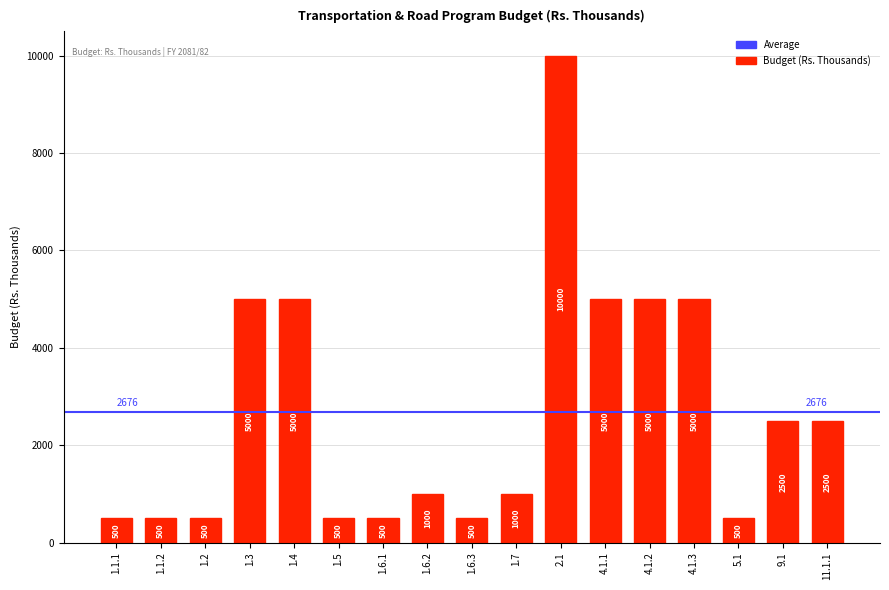

How many data points are less than 1000?

7